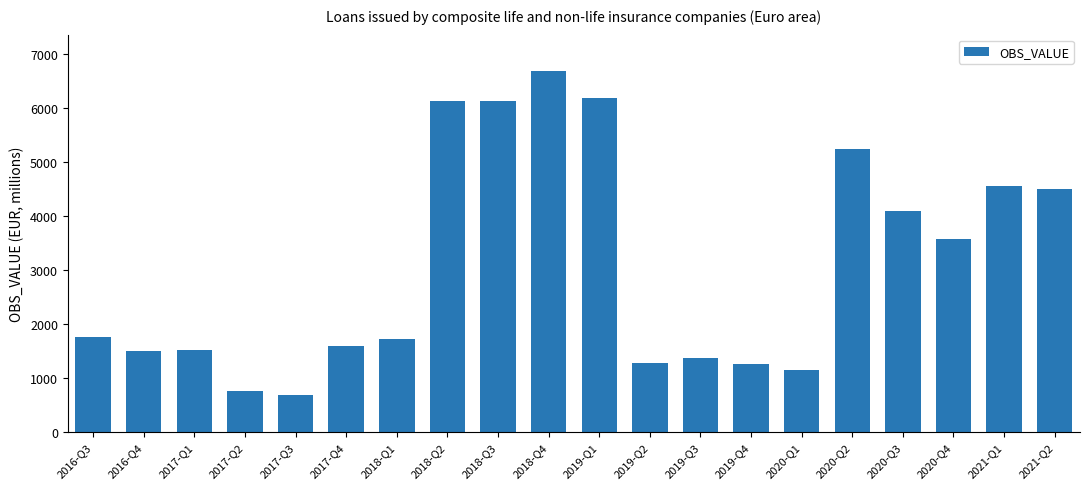

What is the difference between the values at 2020-Q3 and 2016-Q3?

2324.3